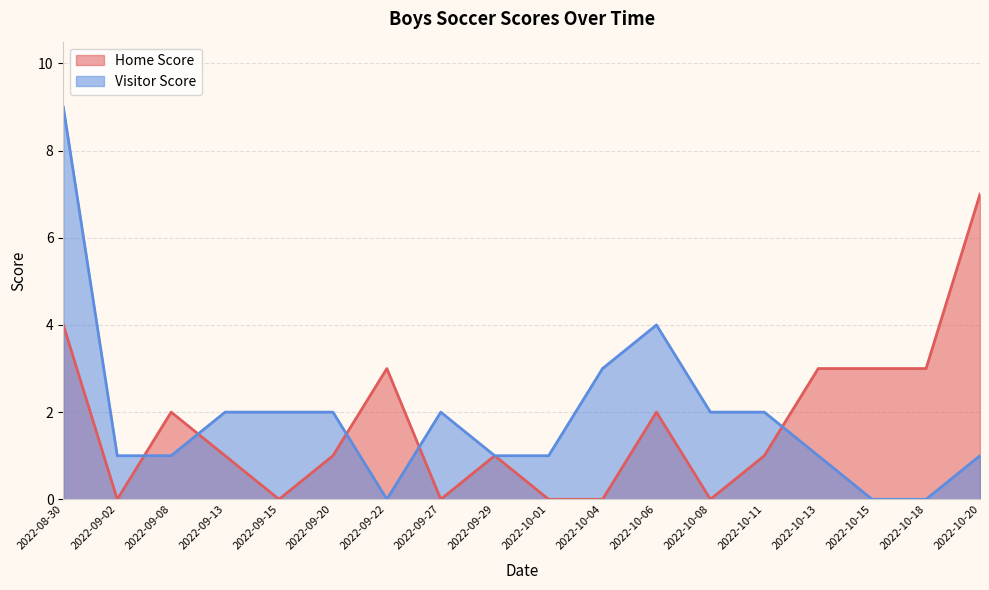

What is the label of the 12th point from the left?

2022-10-06